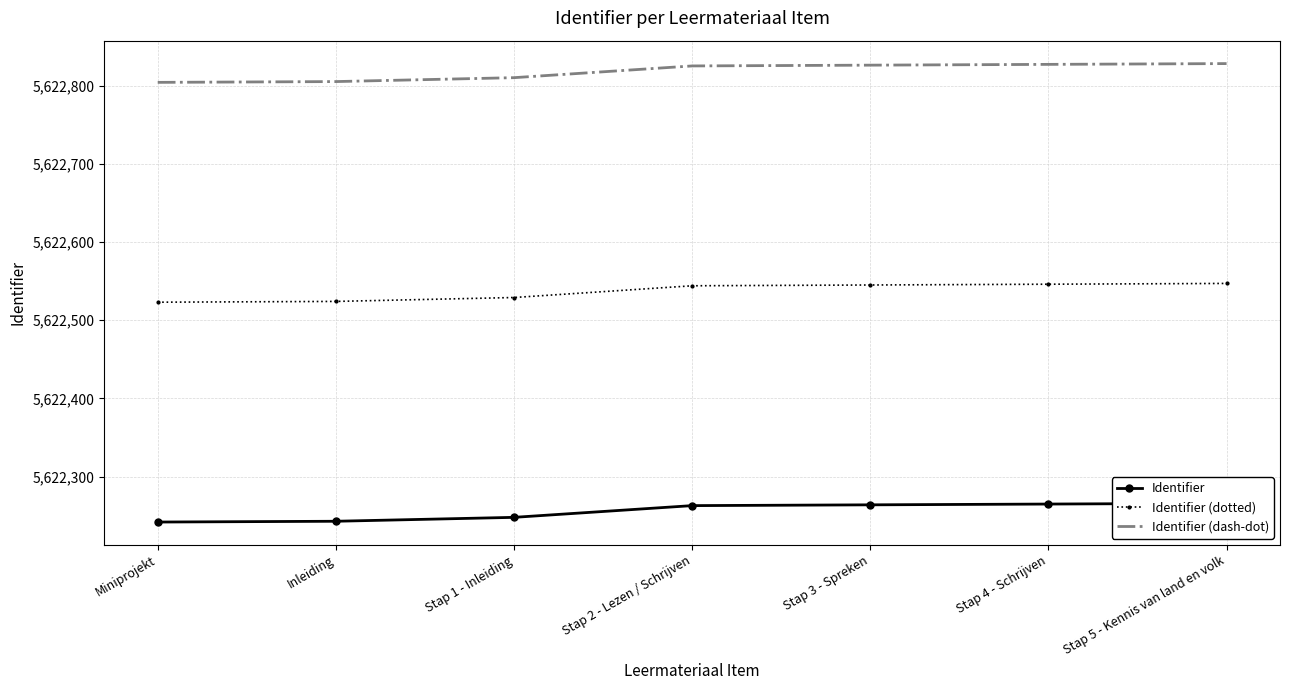

What is the minimum value shown in the chart?

5622242.0